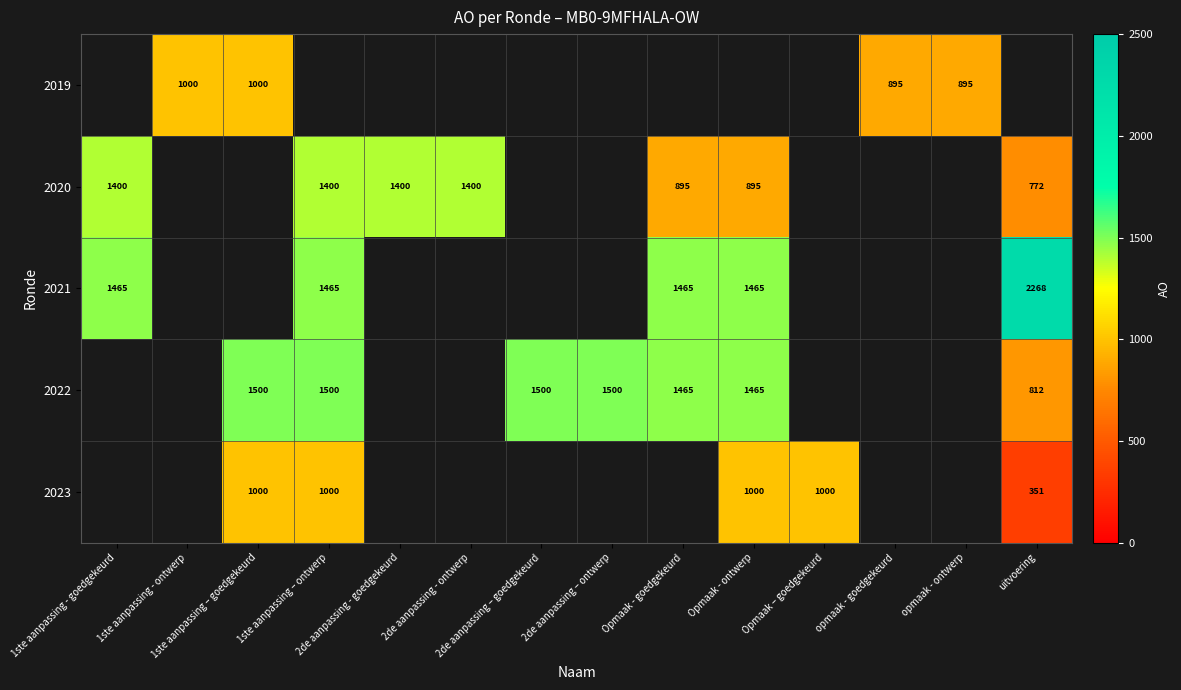

Which category has the highest value in the 2021 series?

uitvoering